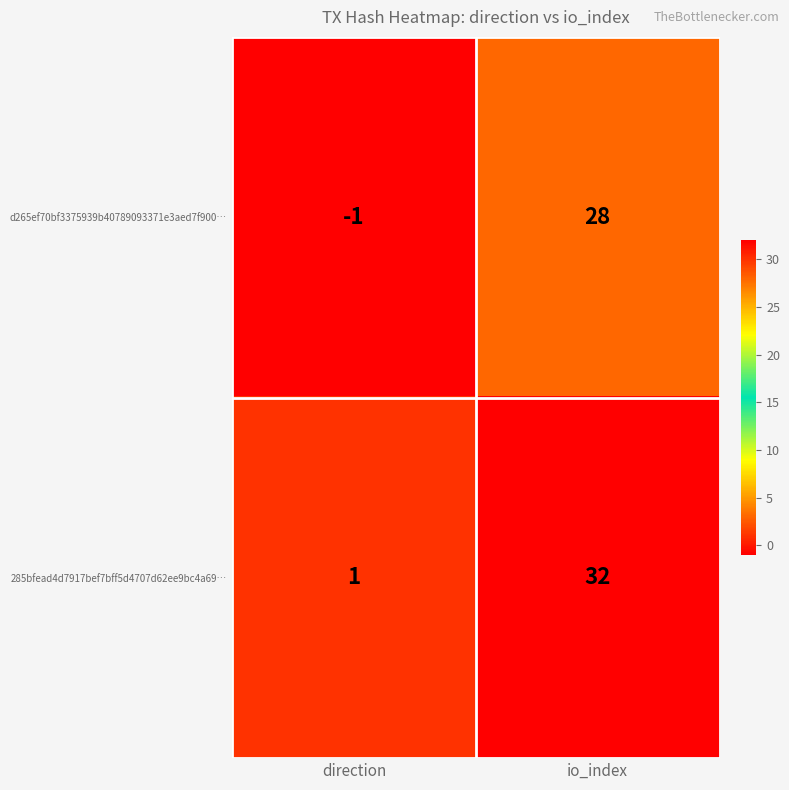

Between direction and io_index, which series saw the biggest shift?

285bfead4d7917bef7bff5d4707d62ee9bc4a69…